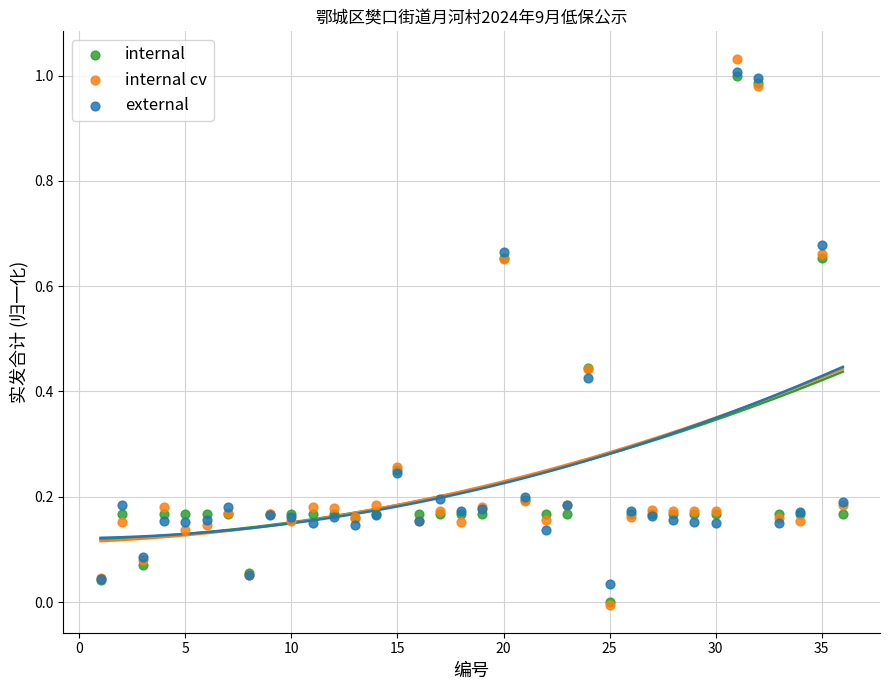

Which series reaches the maximum Y coordinate?

internal cv